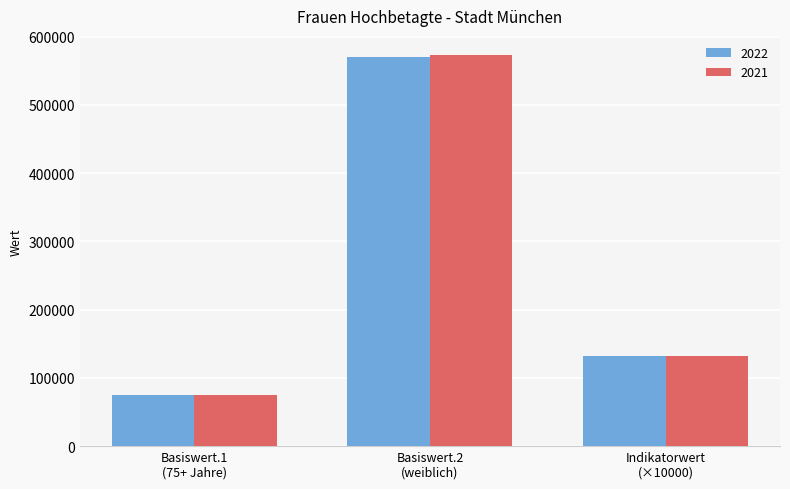

Which series has the largest range (max minus min)?

2021